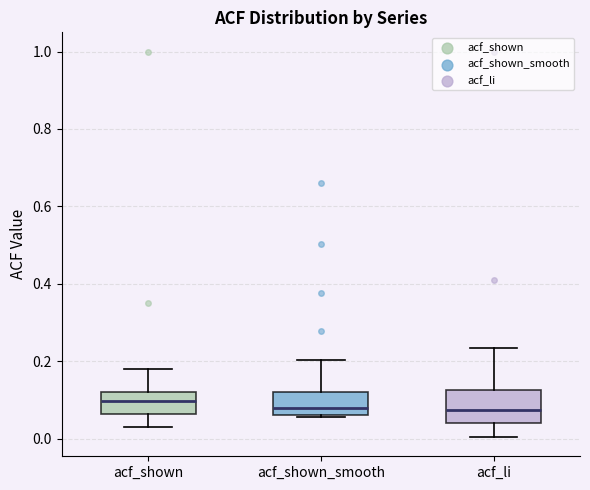

Where does the upper whisker of the box for acf_li end on the y-axis? The values are not printed on the chart, so give them approximately, as read against the axis.

0.24